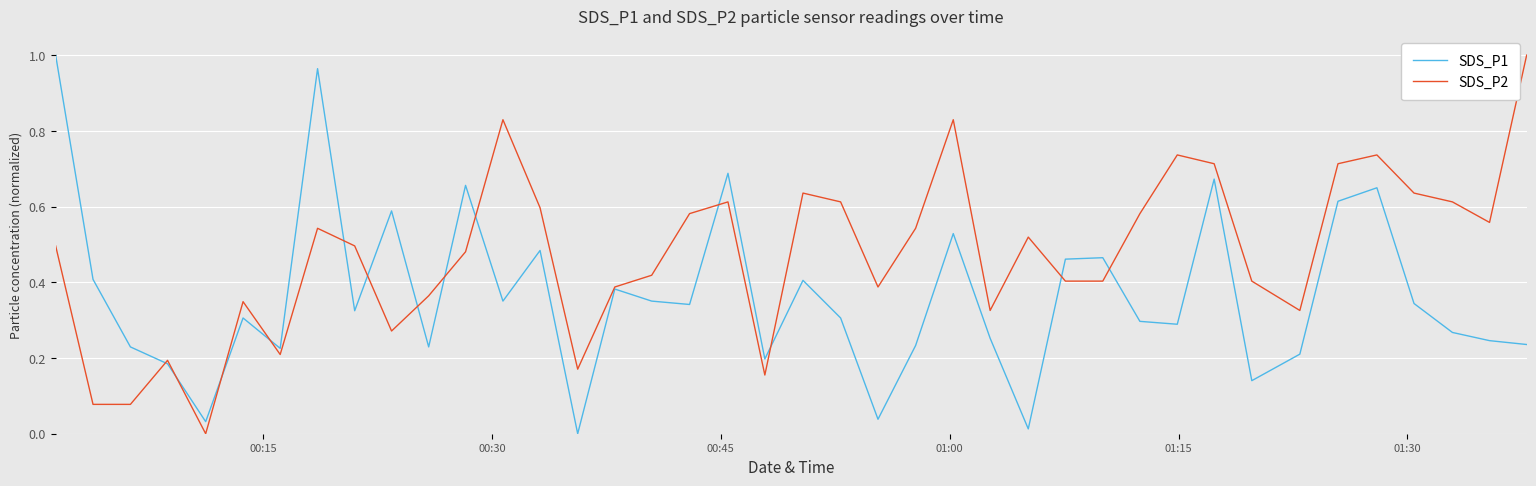

List the series in order of their overall mean, highest first.

SDS_P2, SDS_P1